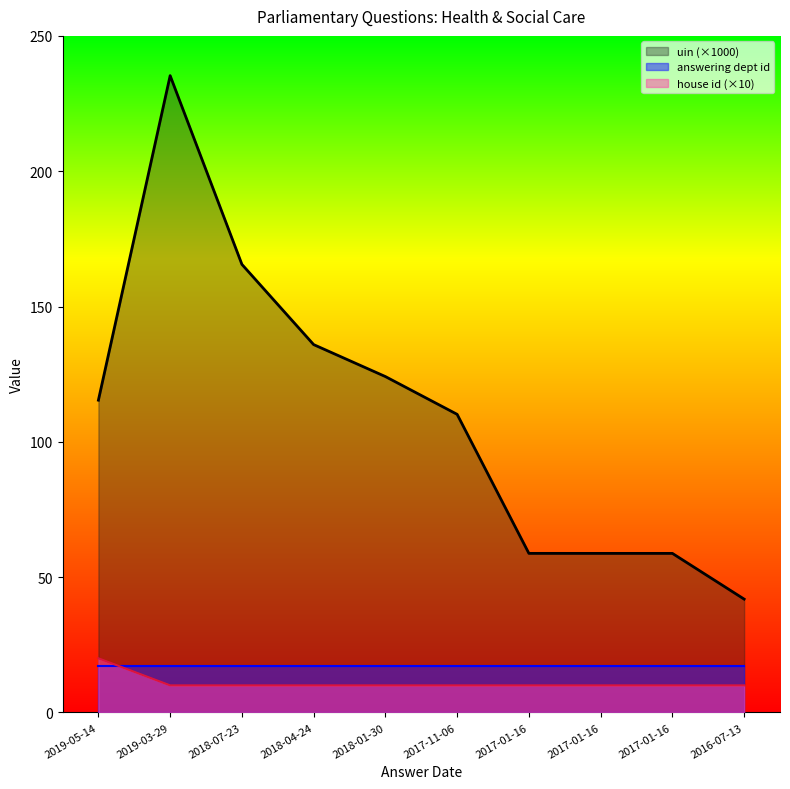

Where is house id nearest to the value 15?

2019-05-14